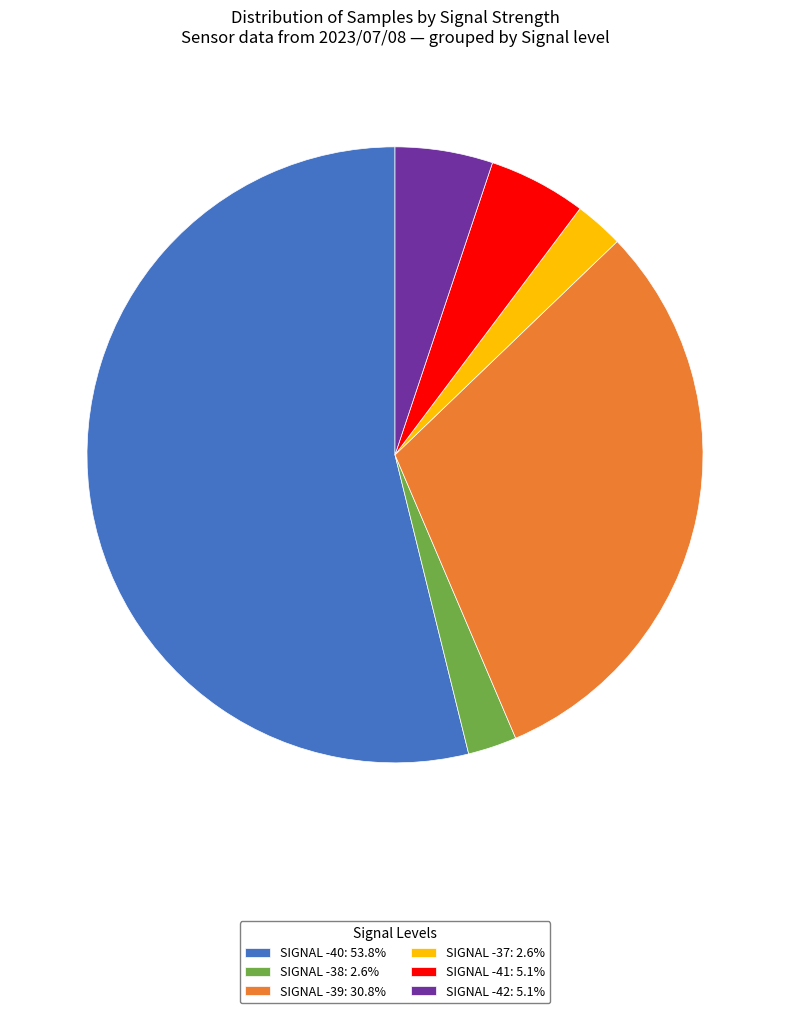

Do SIGNAL -41: 5.1% and SIGNAL -42: 5.1% together represent more than half of the pie?

No